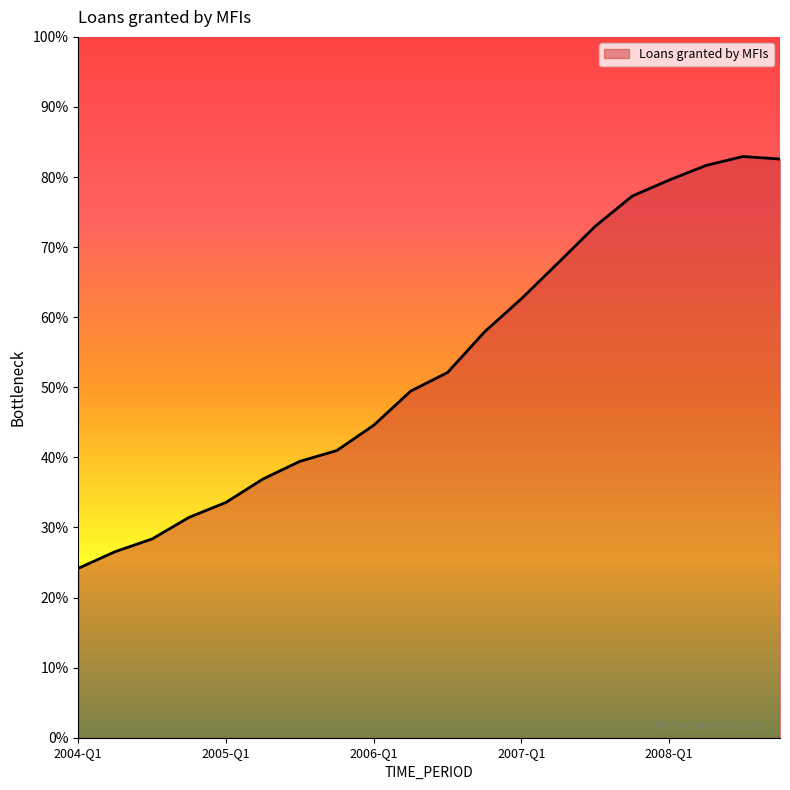

Which label corresponds to the smallest value in the chart?

2004-Q1